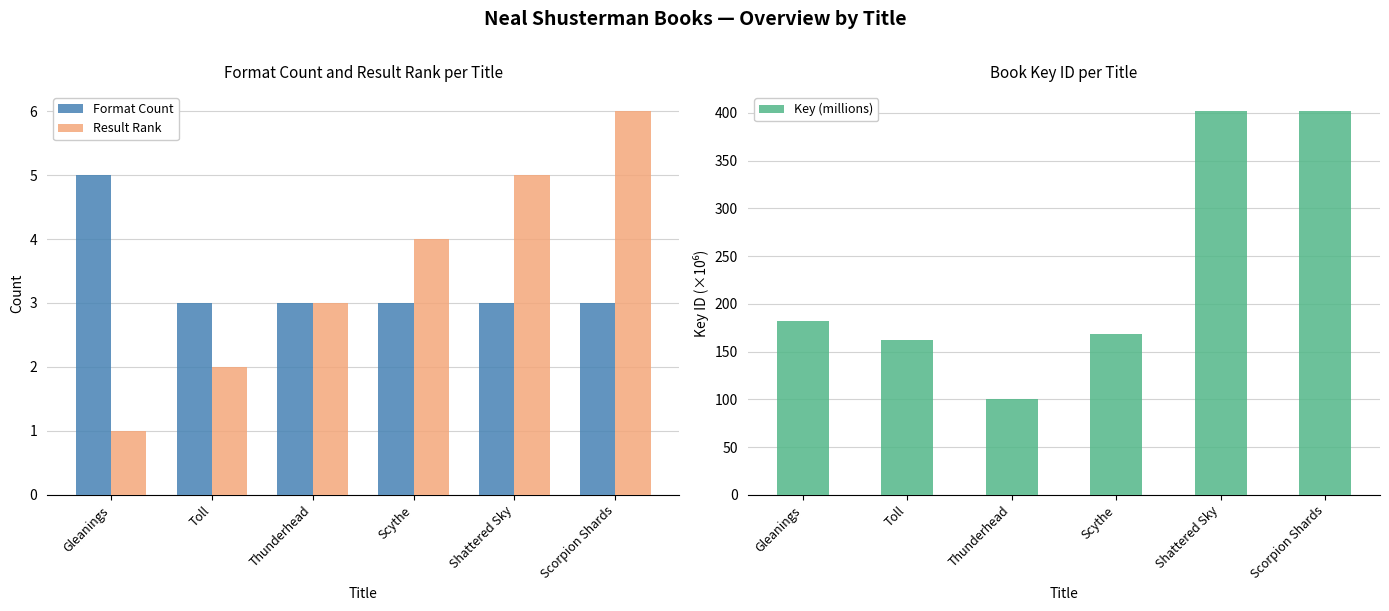

Where is Key (millions) nearest to the value 250?

Gleanings